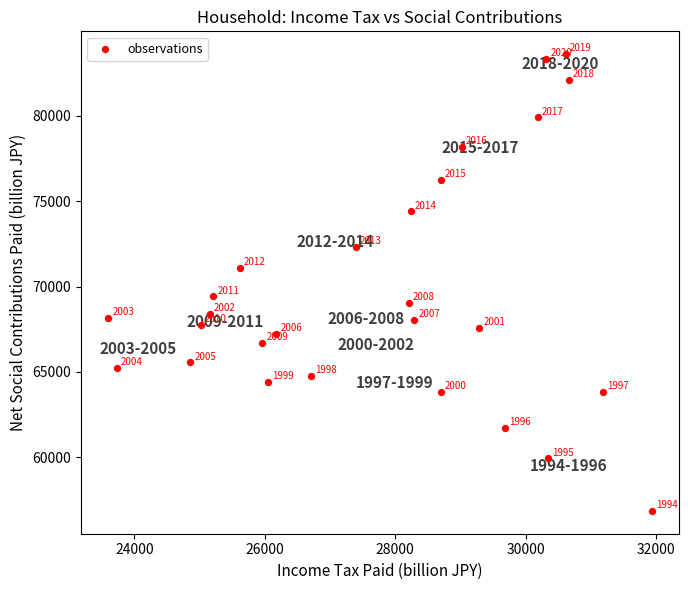

What Y value in the scatter plot is closest to 70235?

69418.2